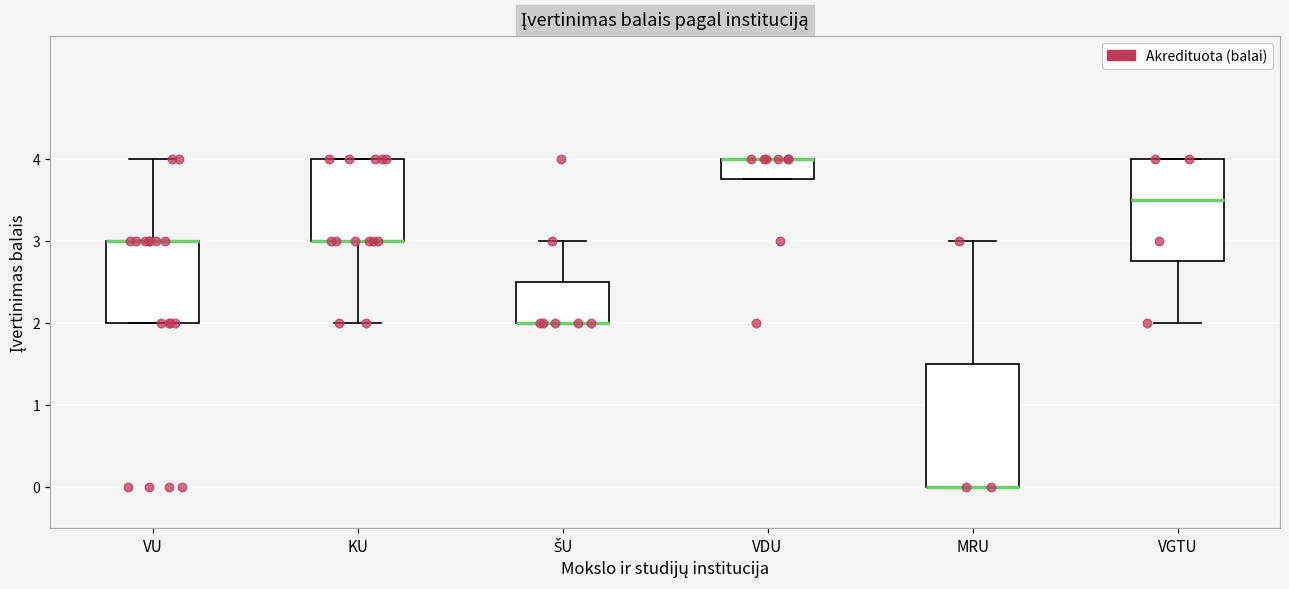

Reading left to right, read every box against the y-axis: the position of its median line, the range the box covers, and the ends of its whiskers. The values are not printed on the chart, so give them approximately, as read against the axis.

VU: median 3.0 (drawn on the box's upper edge), box 2.0 to 3.0, whiskers 2.0 to 4.0
KU: median 3.0 (drawn on the box's lower edge), box 3.0 to 4.0, whiskers 2.0 to 4.0
ŠU: median 2.0 (drawn on the box's lower edge), box 2.0 to 2.5, whiskers 2.0 to 3.0
VDU: median 4.0 (drawn on the box's upper edge), box 3.8 to 4.0, whiskers 3.8 to 4.0
MRU: median 0.0 (drawn on the box's lower edge), box 0.0 to 1.5, whiskers 0.0 to 3.0
VGTU: median 3.5, box 2.8 to 4.0, whiskers 2.0 to 4.0